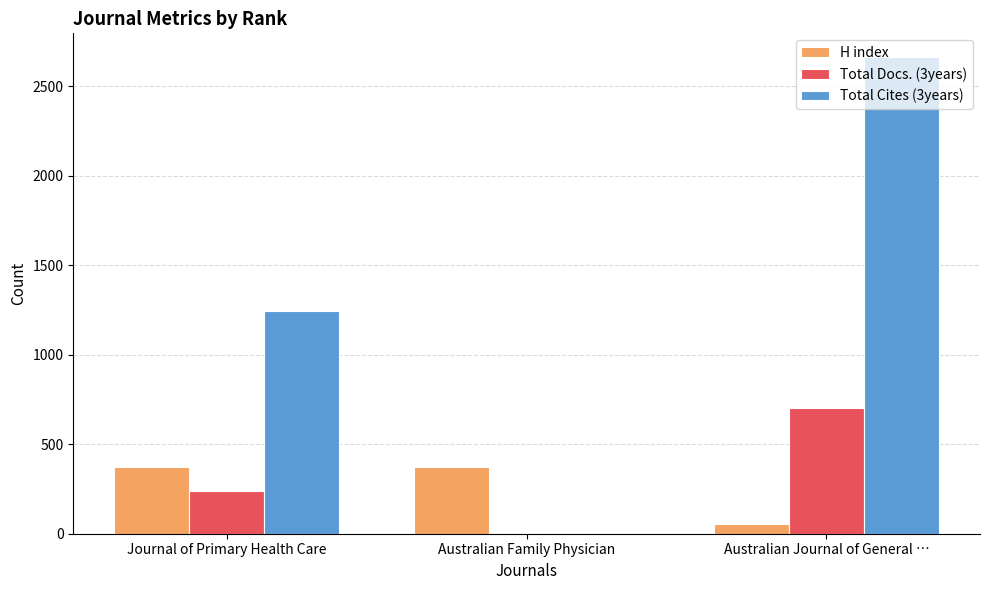

What are all the series names shown in the legend?

H index, Total Docs. (3years), Total Cites (3years)